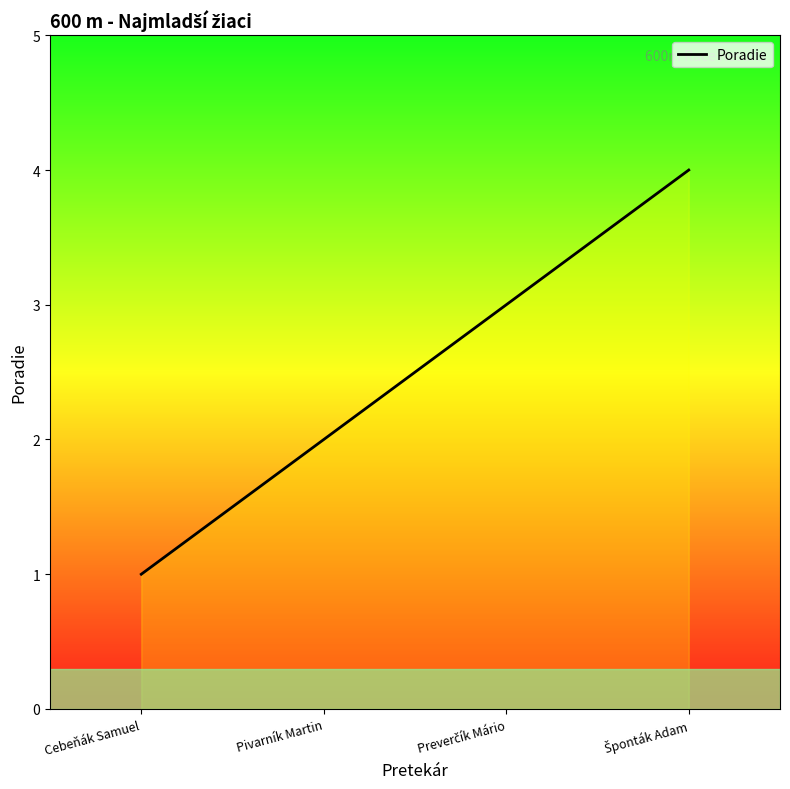

What position from the right is Pivarník Martin?

3